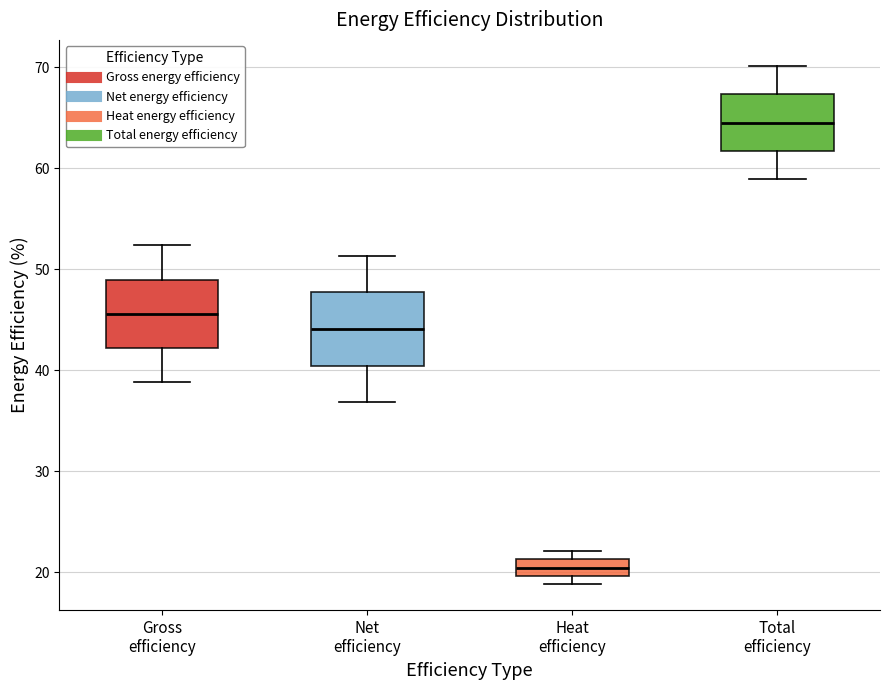

Reading left to right, read every box against the y-axis: the position of its median line, the range the box covers, and the ends of its whiskers. The values are not printed on the chart, so give them approximately, as read against the axis.

Gross efficiency: median 46, box 42 to 49, whiskers 39 to 52
Net efficiency: median 44, box 40 to 48, whiskers 37 to 51
Heat efficiency: median 20 (inside the box), box 20 to 21, whiskers 19 to 22
Total efficiency: median 65, box 62 to 67, whiskers 59 to 70